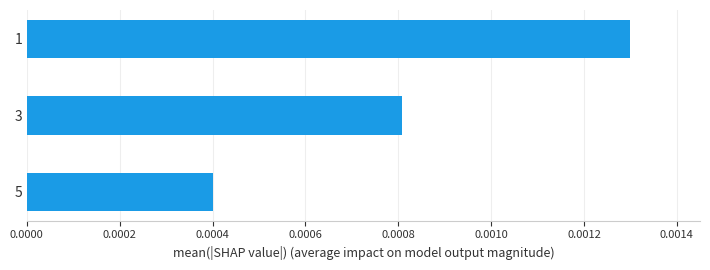

Are the bars grouped side by side (vs. stacked)?

No